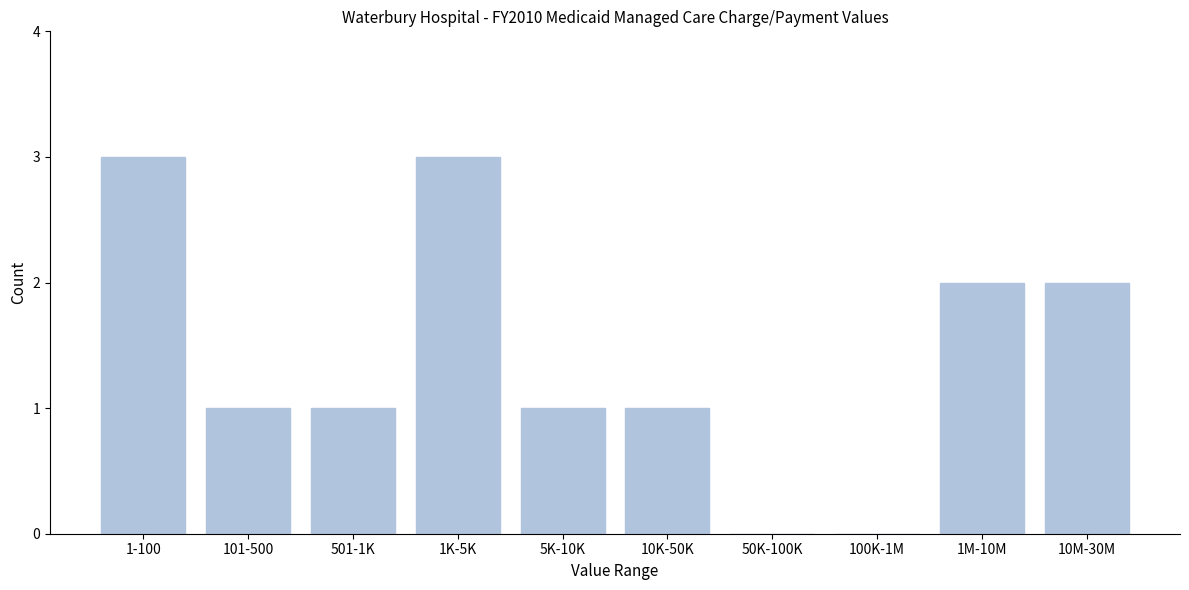

Reading left to right, transcribe all the data shown in this chart.

1-100=3	101-500=1	501-1K=1	1K-5K=3	5K-10K=1	10K-50K=1	50K-100K=0	100K-1M=0	1M-10M=2	10M-30M=2